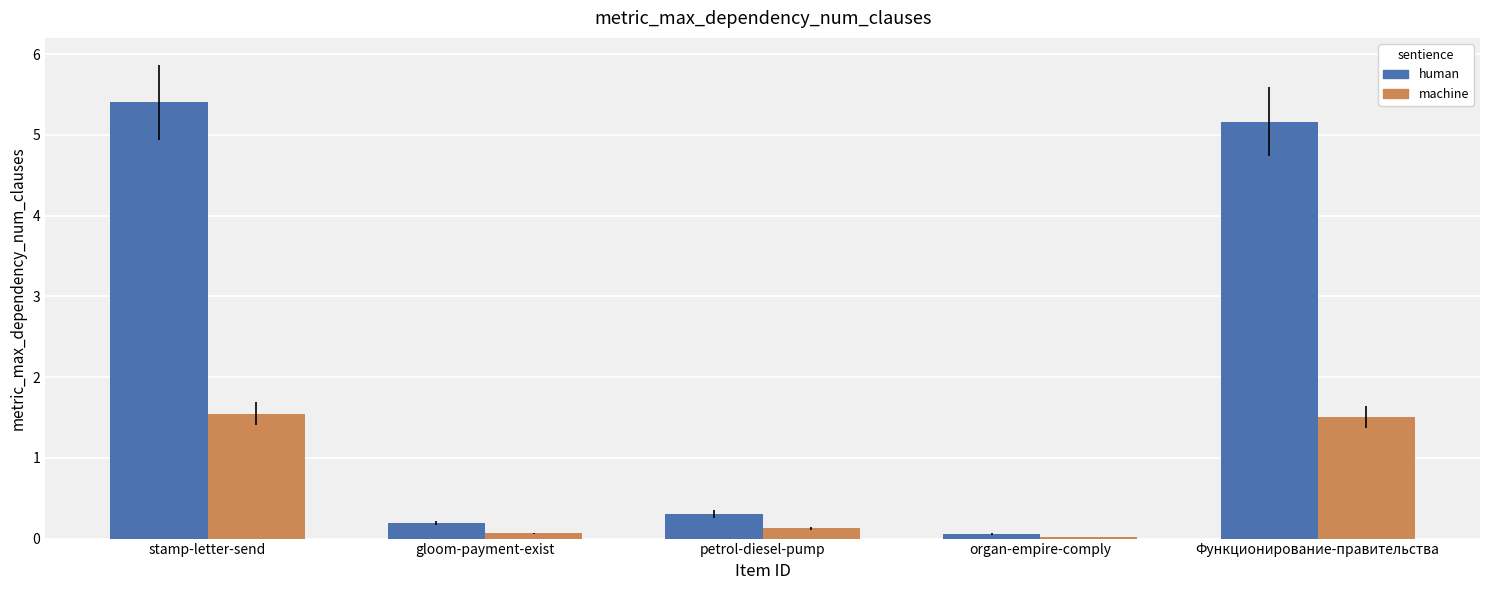

Which category has the highest value in the human series?

stamp-letter-send